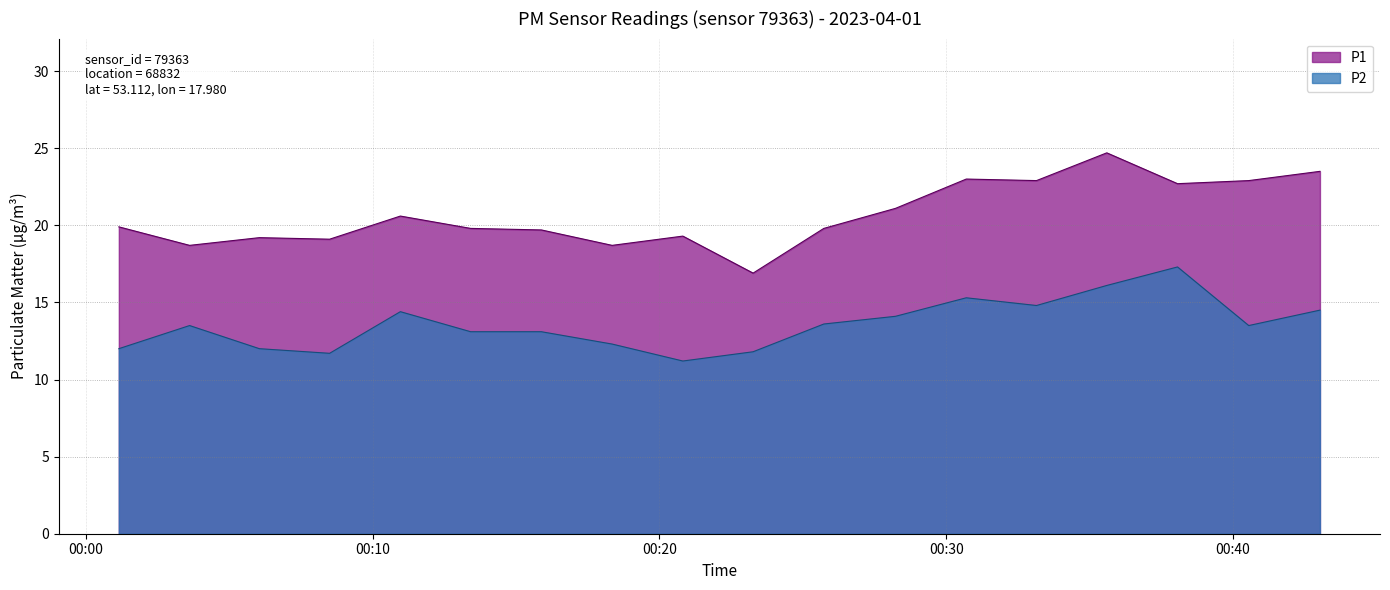

What are all the series names shown in the legend?

P1, P2